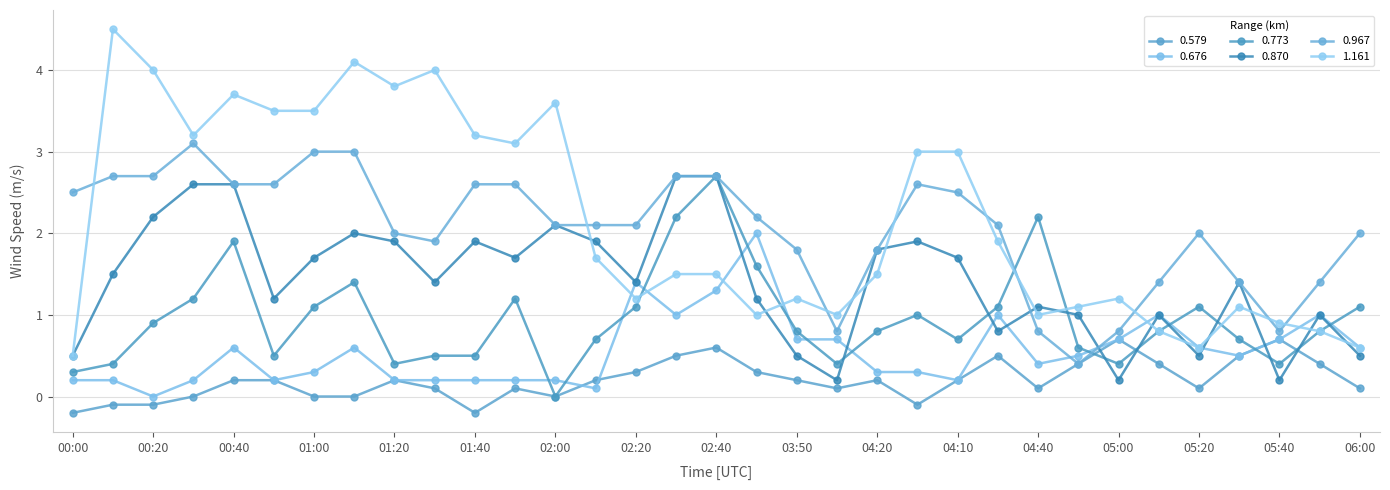

How many data points does each series have?

33